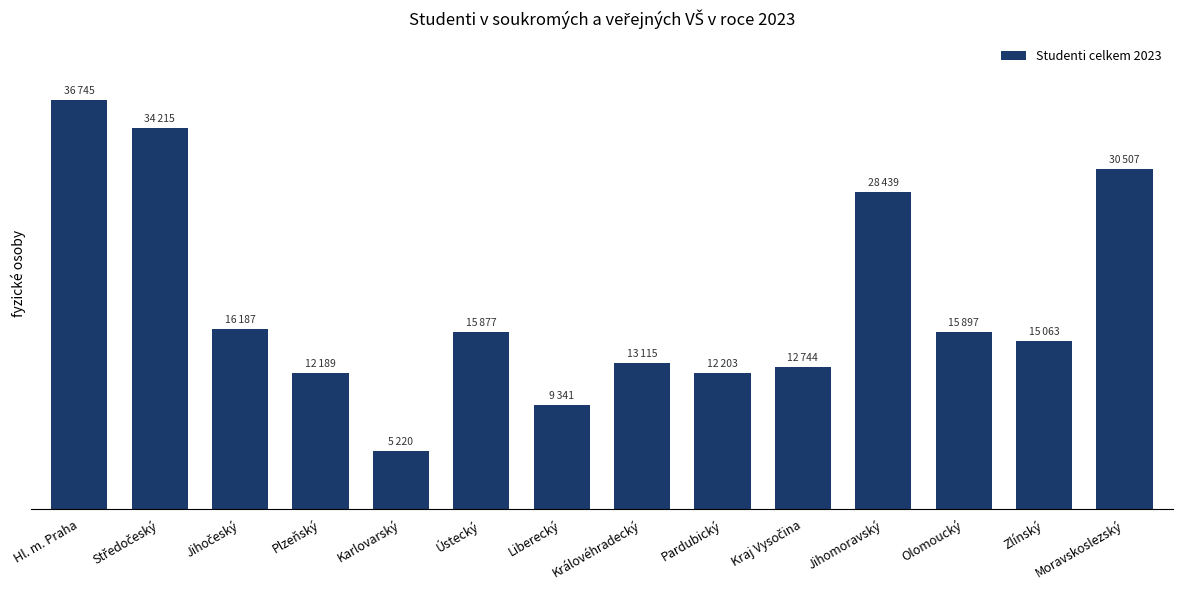

What is the label of the 5th bar from the right?

Kraj Vysočina